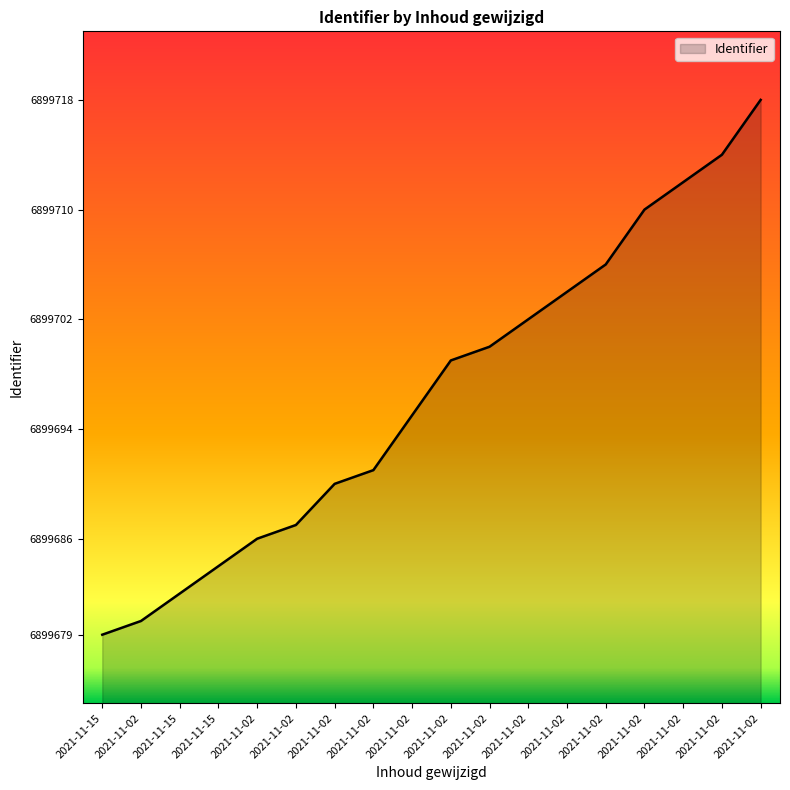

What is the difference between the maximum and minimum values?

39